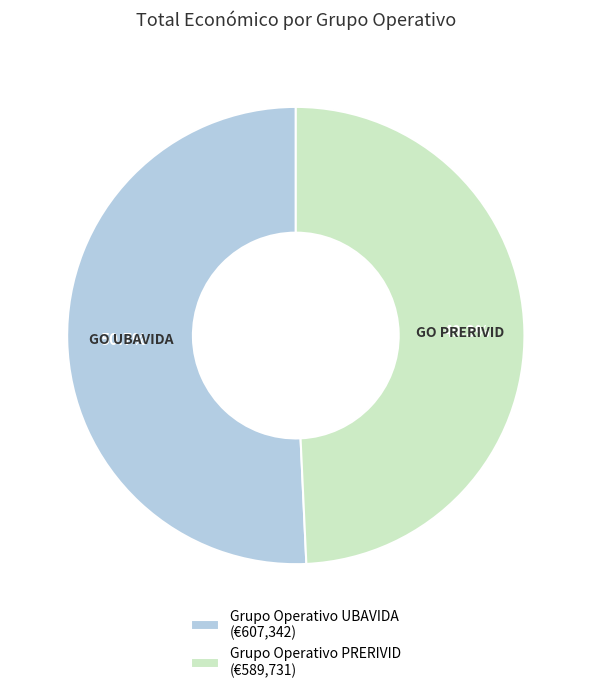

Rank the categories by value from highest to lowest.

Grupo Operativo UBAVIDA (€607,342), Grupo Operativo PRERIVID (€589,731)